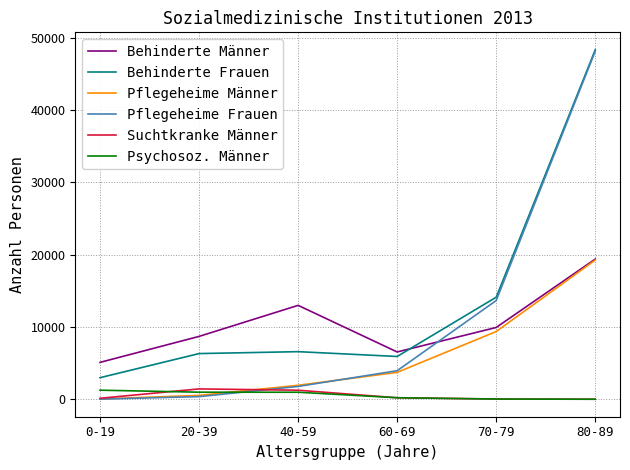

How many categories are shown in the chart?

6